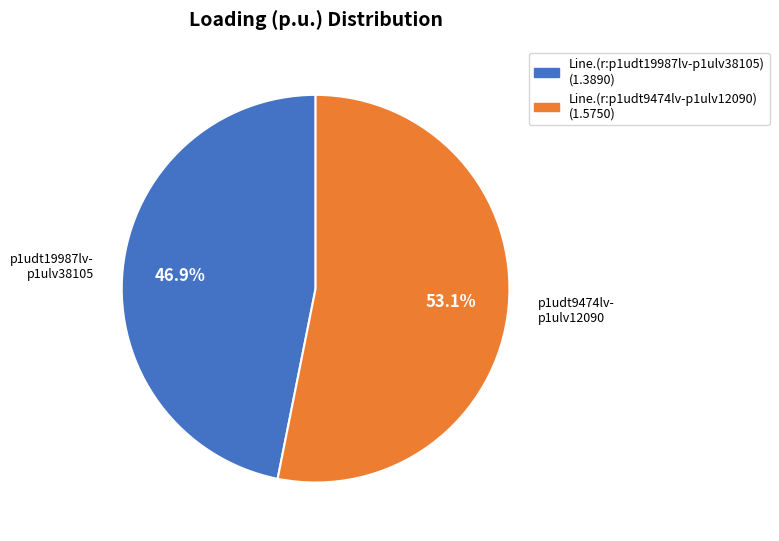

Does any single category account for the majority?

Yes